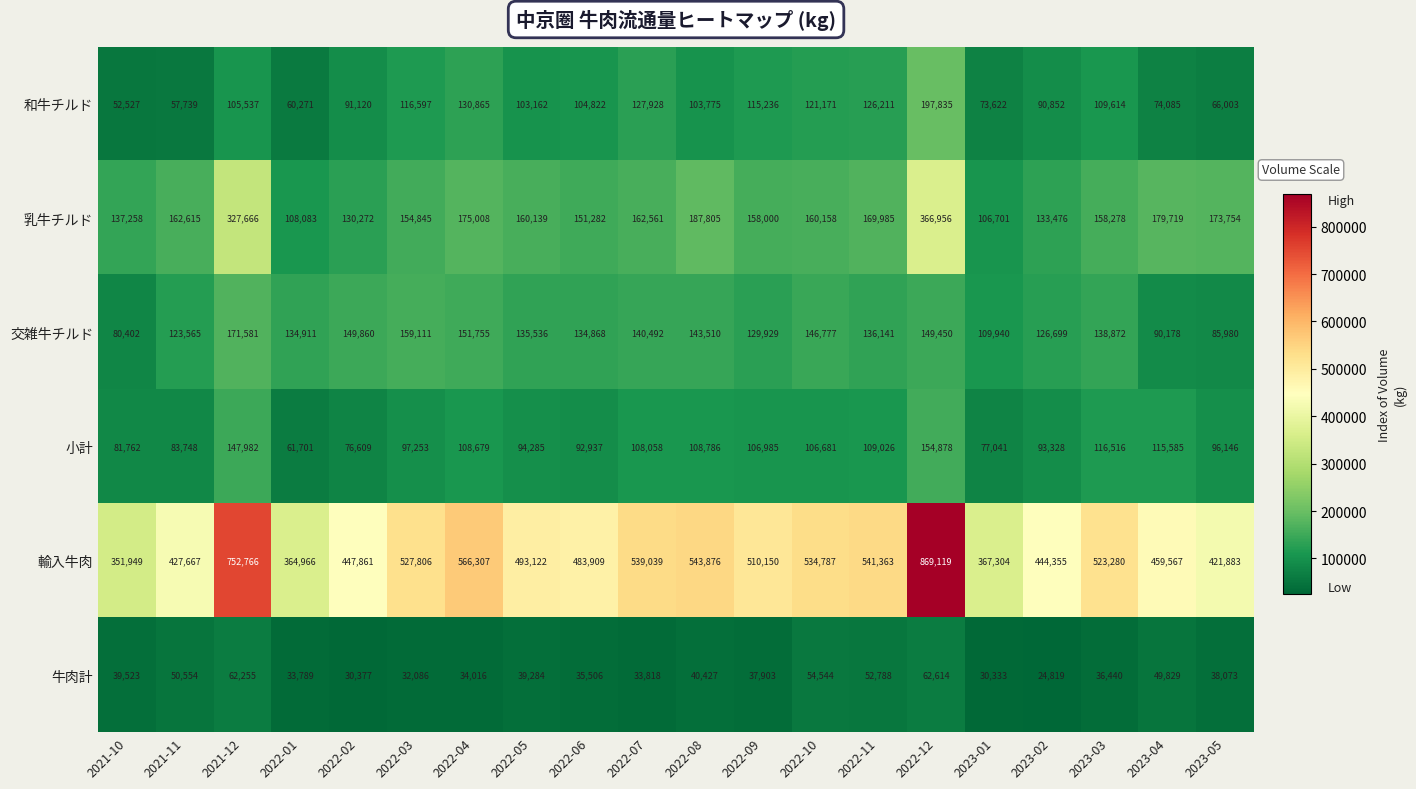

What is the approximate value of 交雑牛チルド at 2022-05, to the nearest 50?

135550